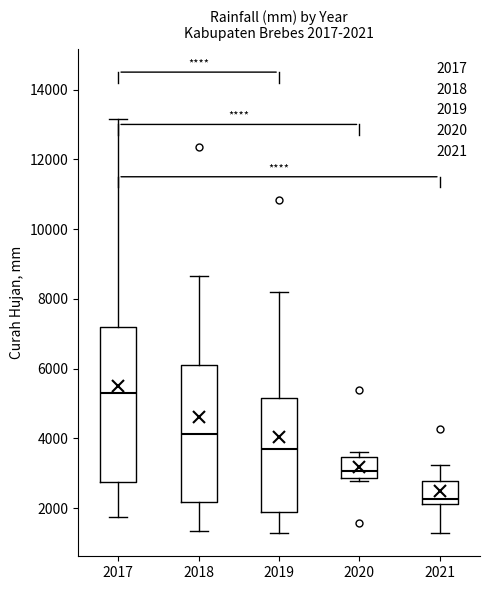

Which box is the tallest, from its lower edge to its upper edge?

2017